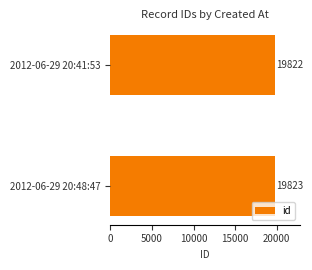

Reading bottom to top, list all the values displayed in this chart.

2012-06-29 20:48:47=19823	2012-06-29 20:41:53=19822